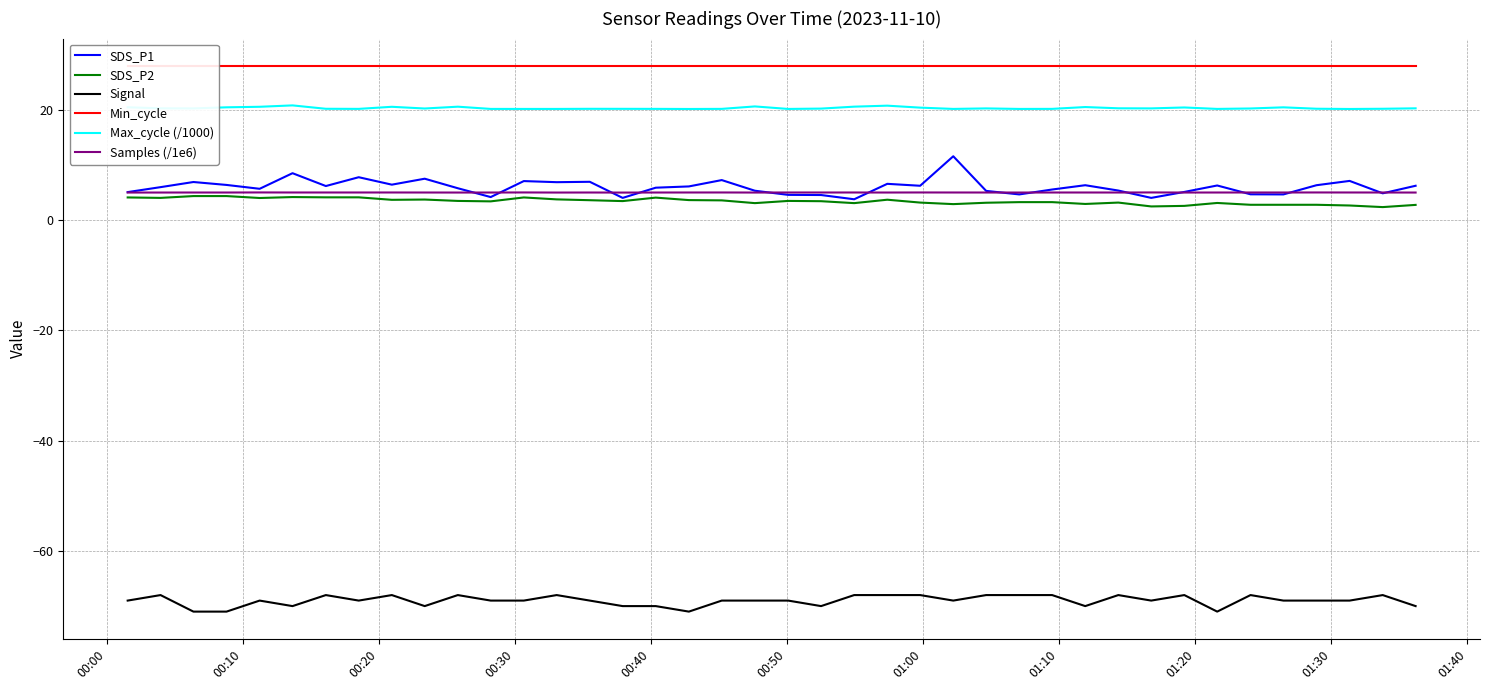

Which series has the widest spread of values?

SDS_P1